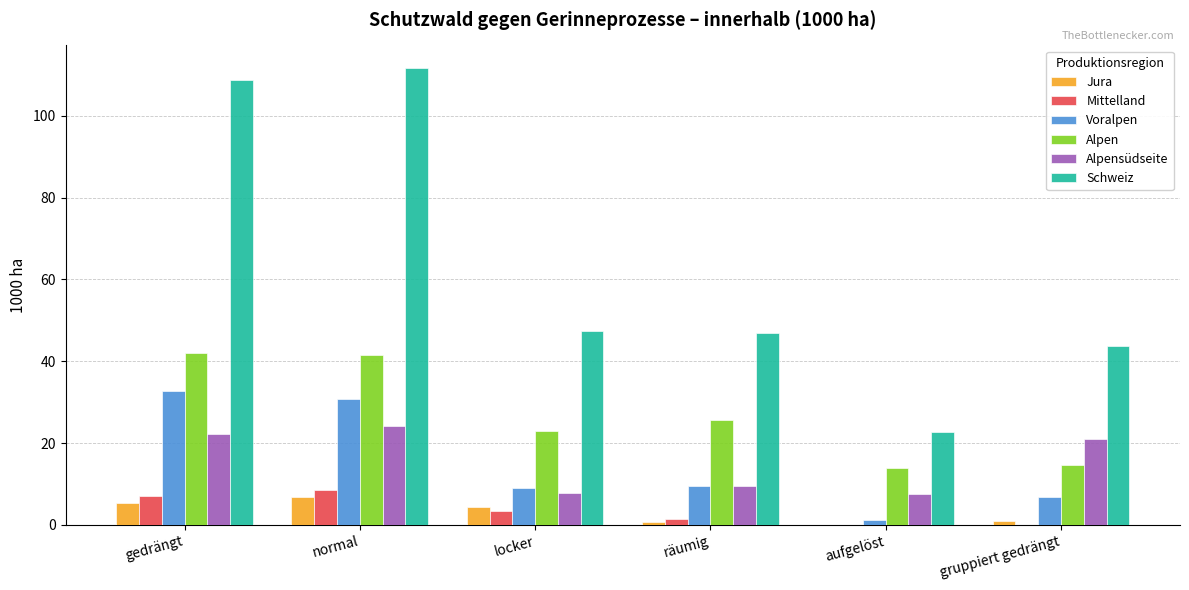

Which category has the highest value across all series?

normal